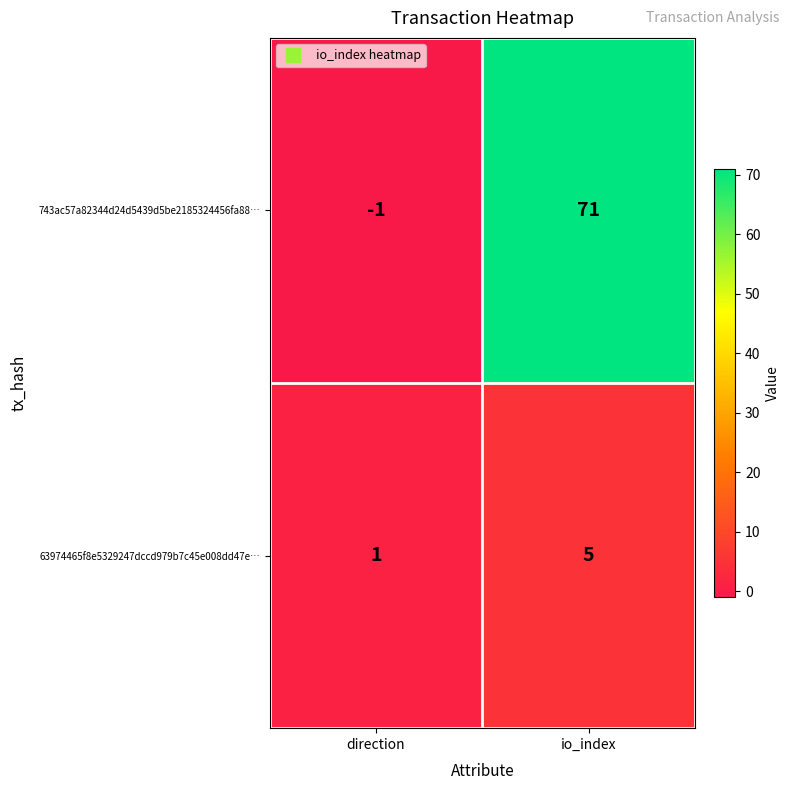

The 63974465f8e5329247dccd979b7c45e008dd47e… series shows 1 at direction. True or false?

True